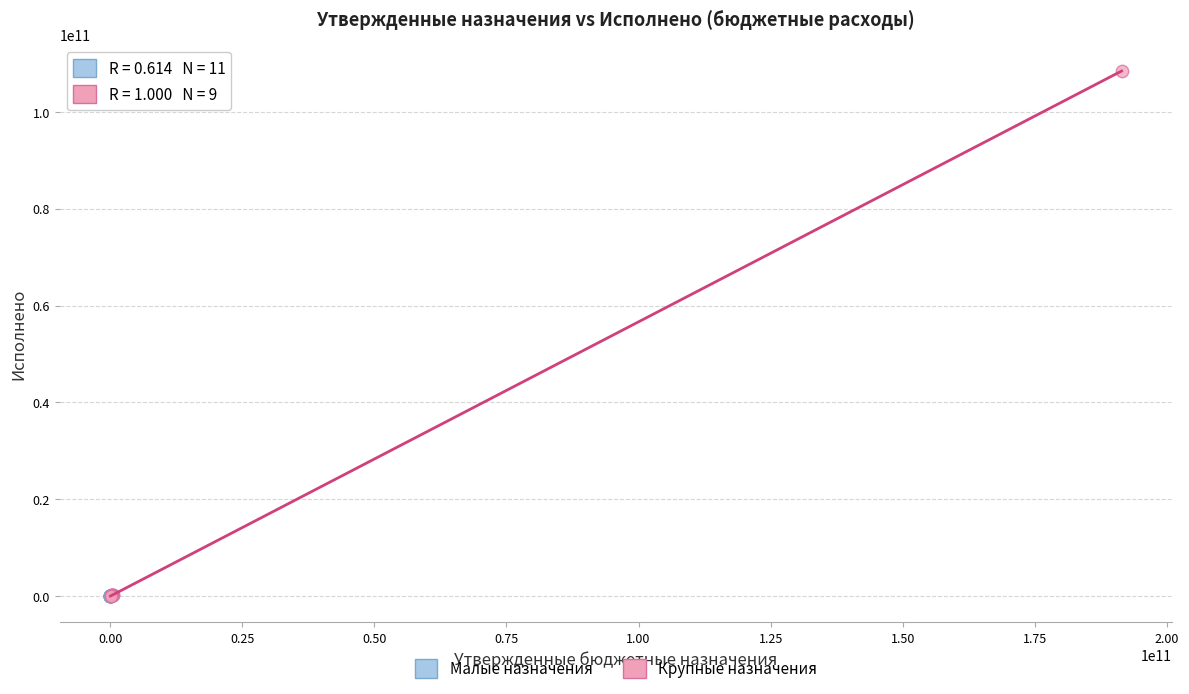

What are all the series names shown in the legend?

Малые назначения, Крупные назначения